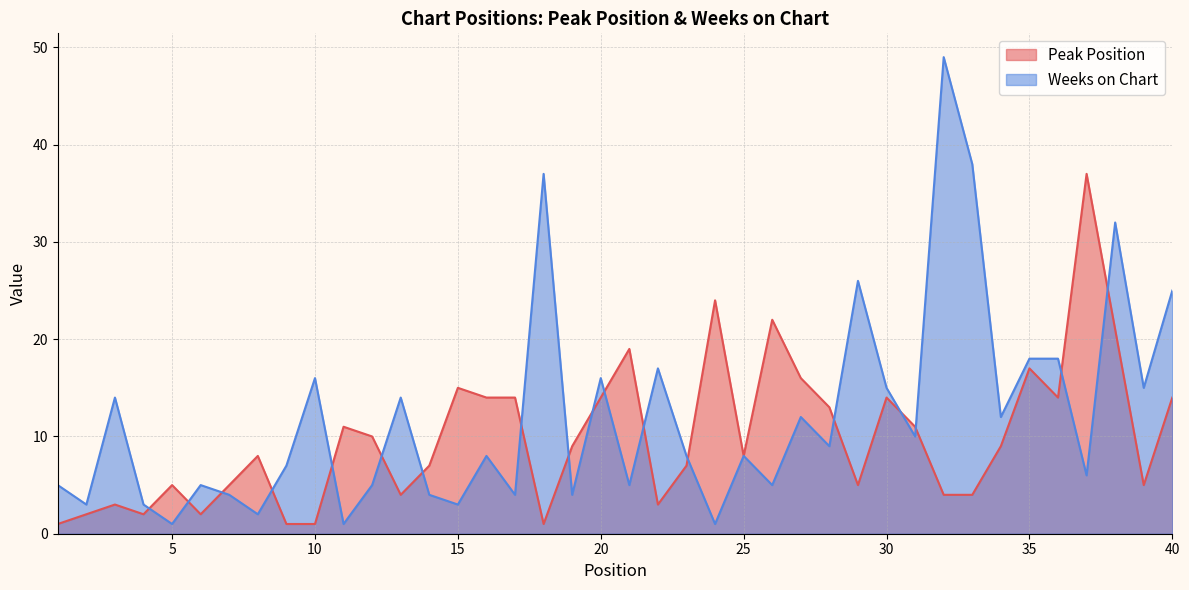

Rank the series by their maximum value, from lowest to highest.

Peak Position, Weeks on Chart